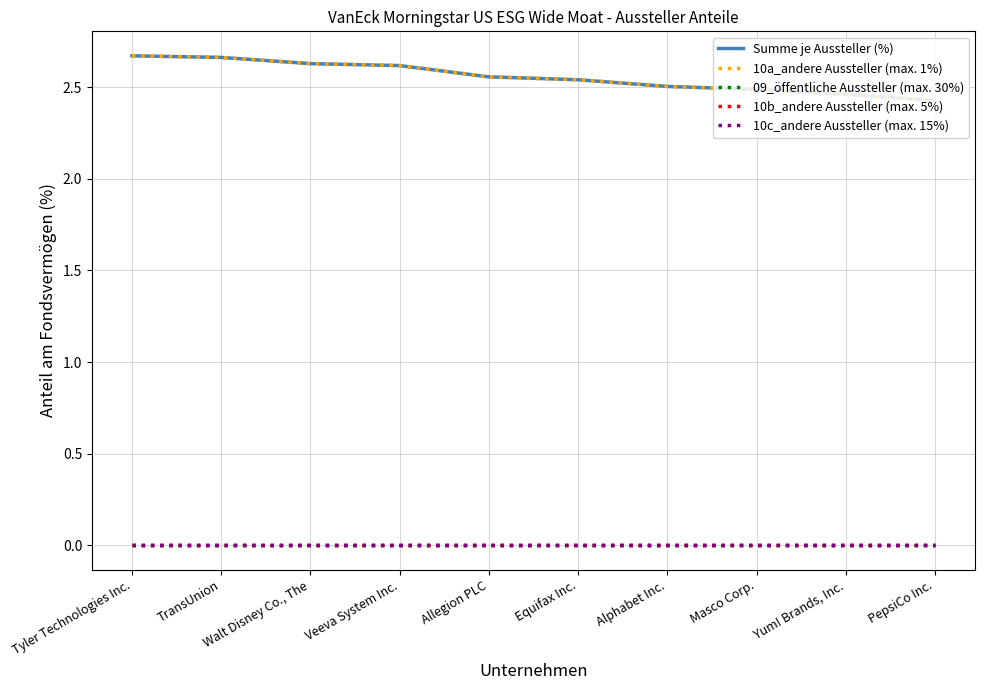

Does the chart display data point markers on the line(s)?

No